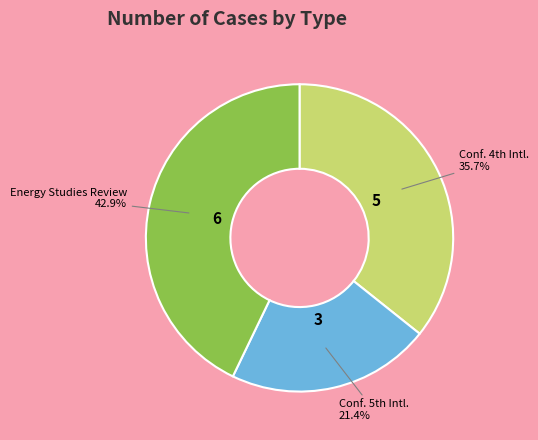

Which slice is the largest?

Energy Studies Review